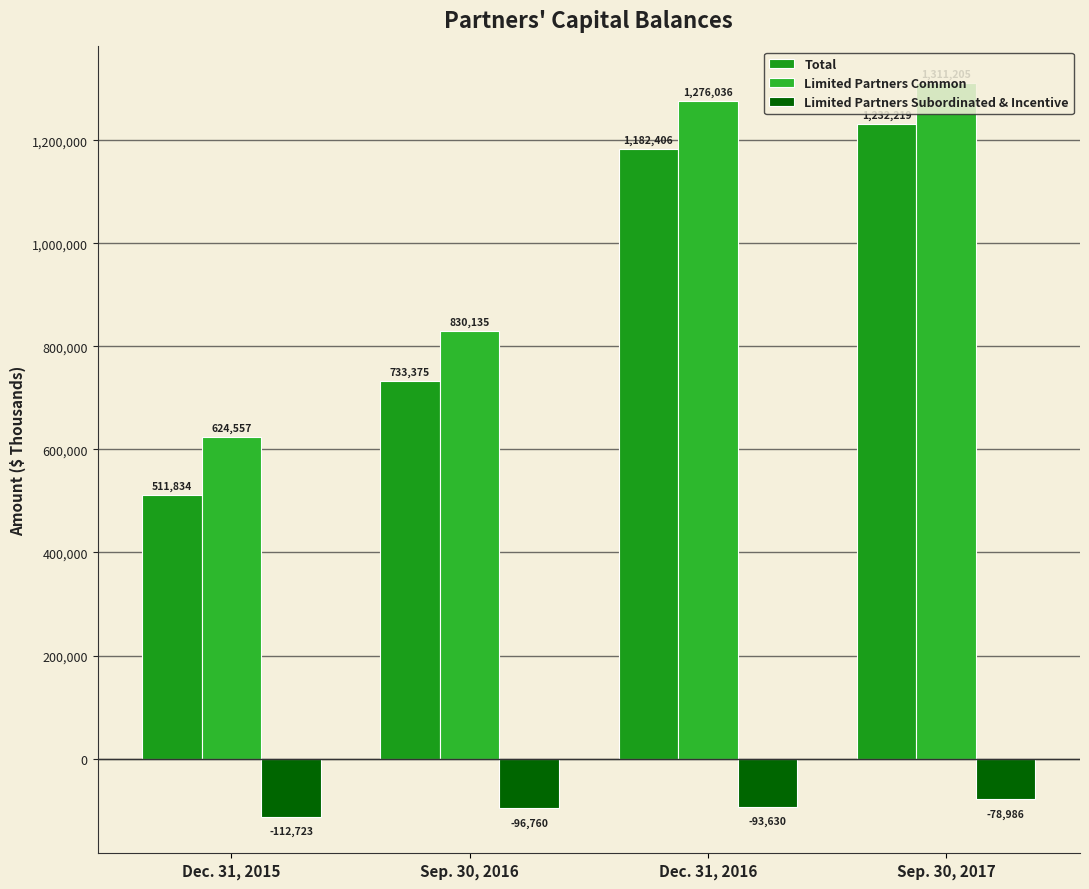

What are all the series names shown in the legend?

Total, Limited Partners Common, Limited Partners Subordinated & Incentive